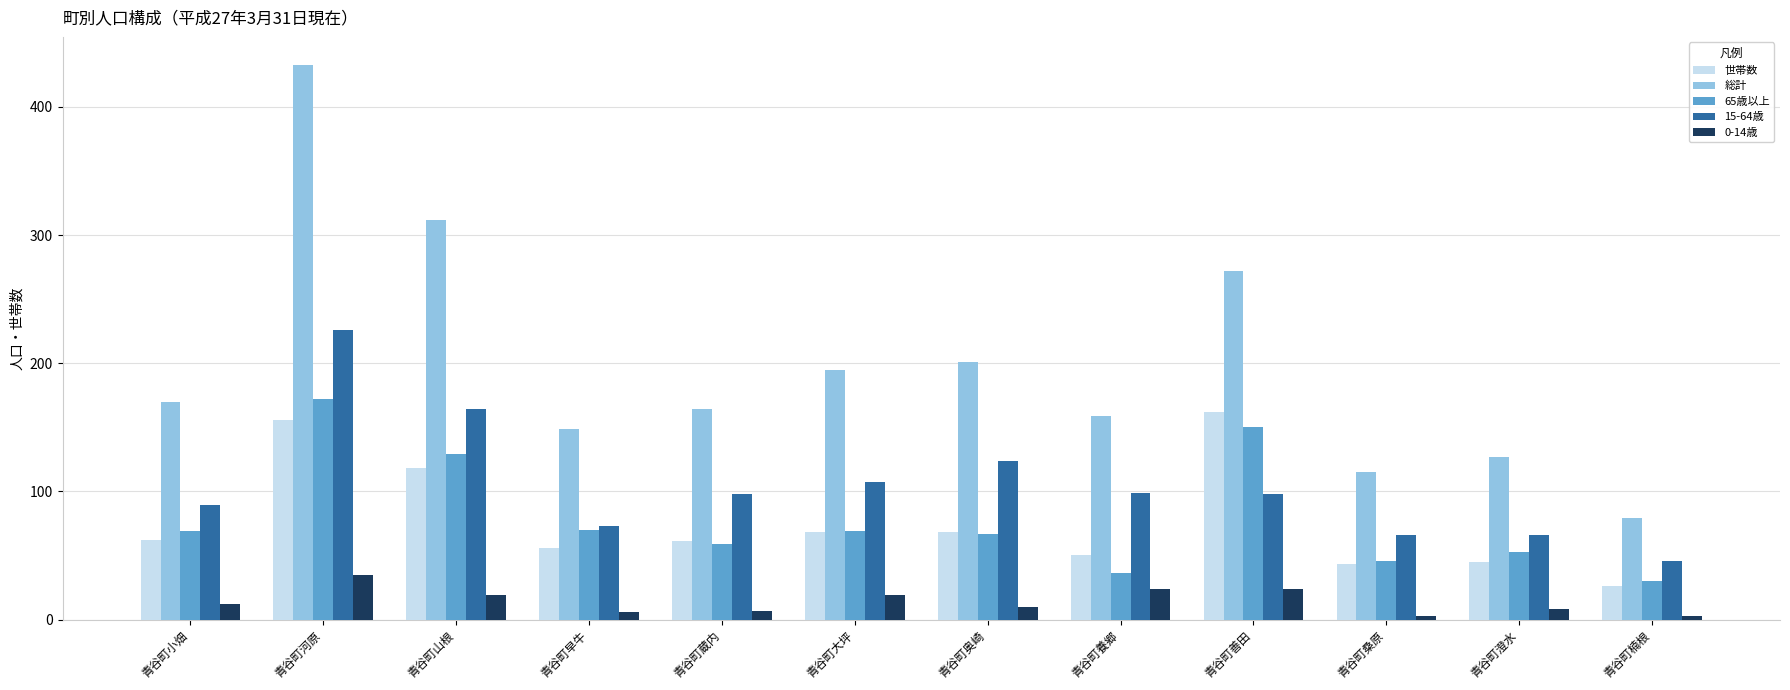

How many bars are there in each group?

5